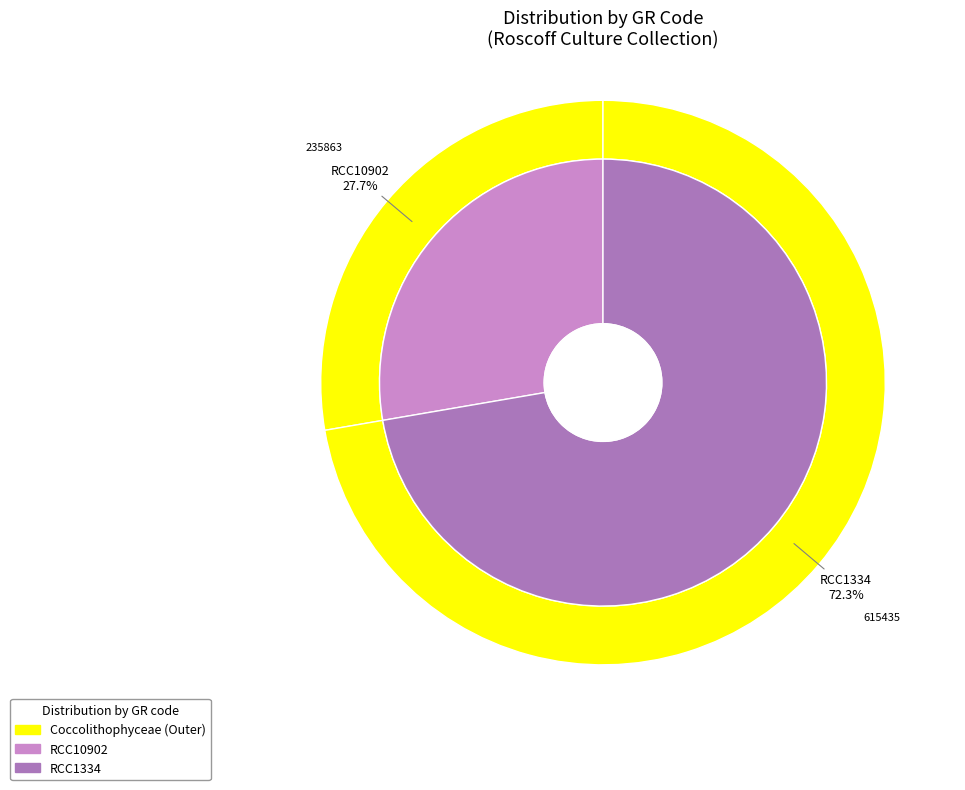

Which category has the biggest portion of the pie?

RCC1334